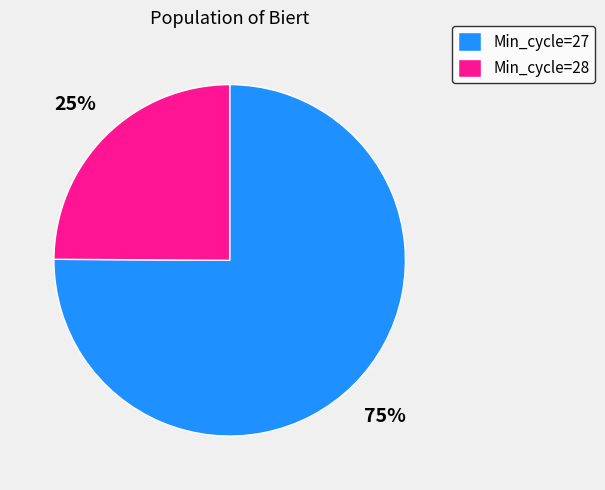

Does Min_cycle=27 account for over 50% of the chart?

Yes